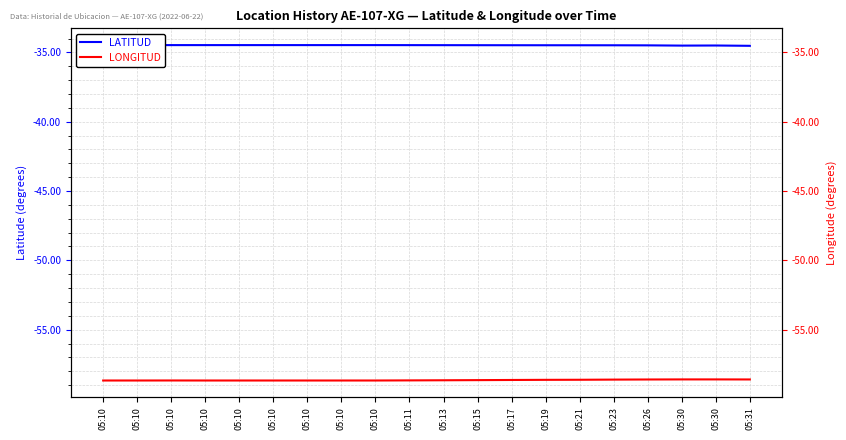

True or false: LATITUD has a value of -34.5 at 05:30.

True